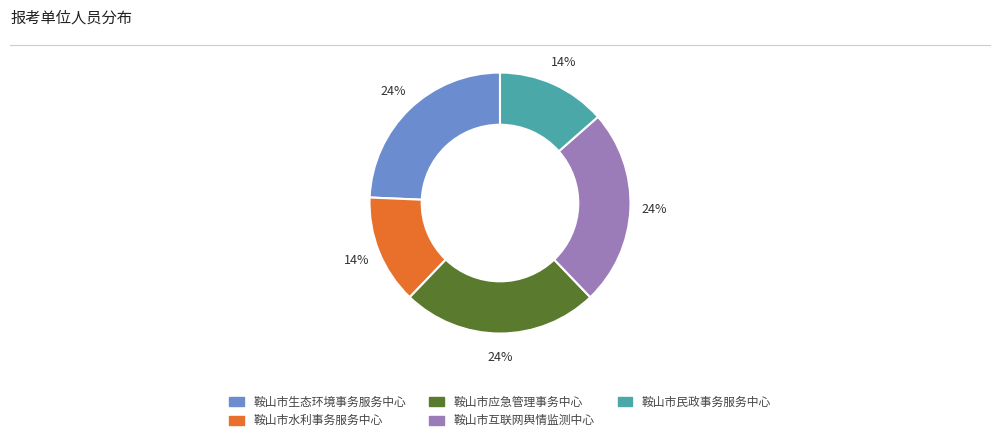

How many slices are in this pie chart?

5